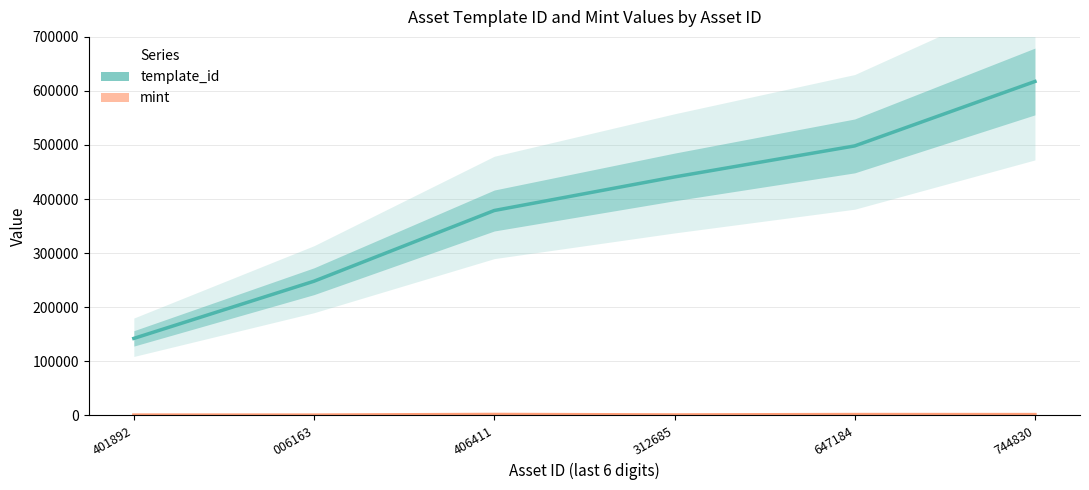

The value of mint at 401892 is 394. True or false?

False